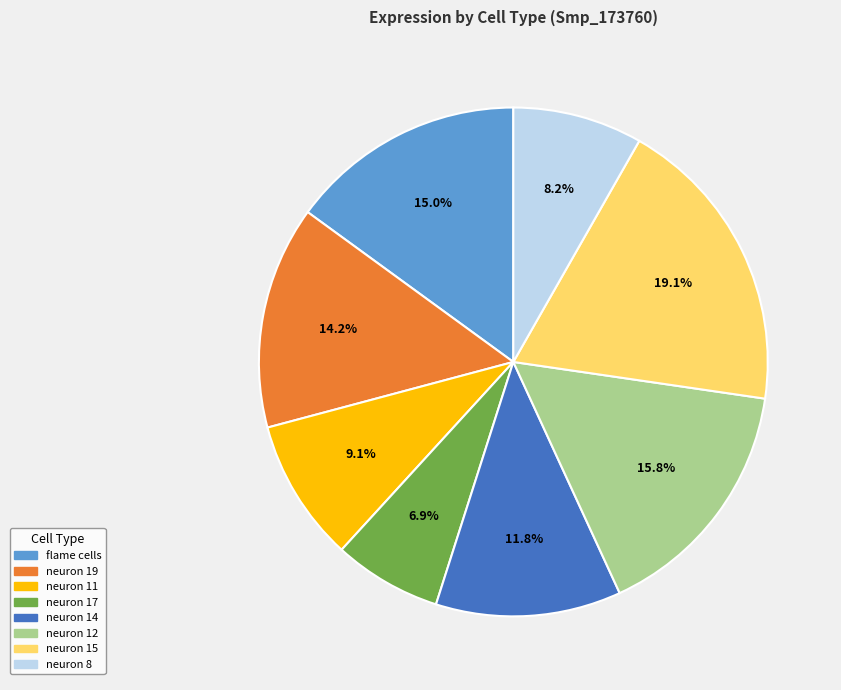

Is there any slice that represents more than half of the pie?

No